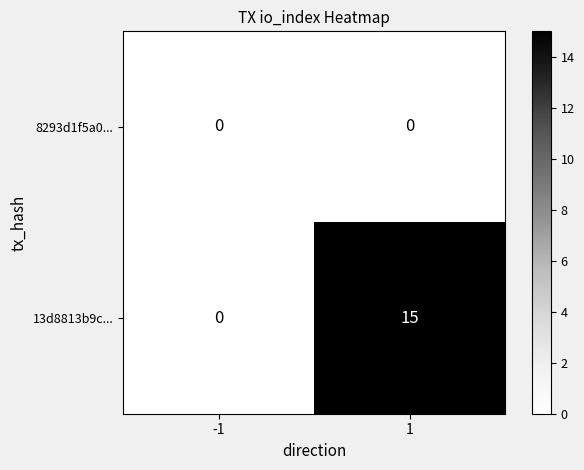

Between -1 and 1, which series saw the biggest shift?

13d8813b9c...